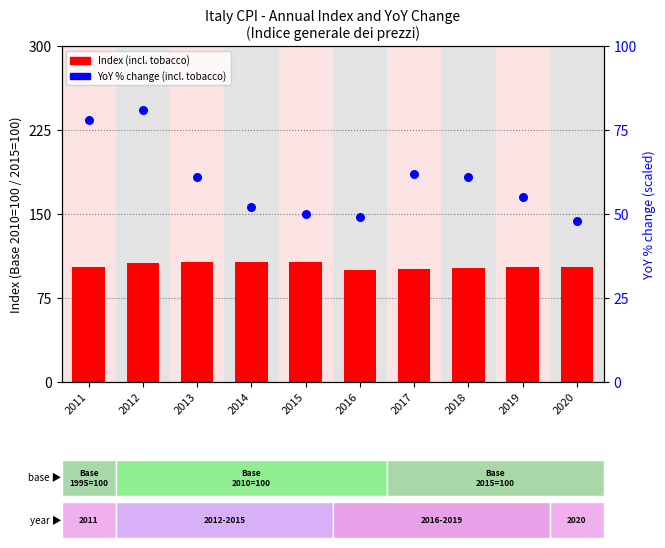

Which series has the largest total across all categories?

Index (incl. tobacco)